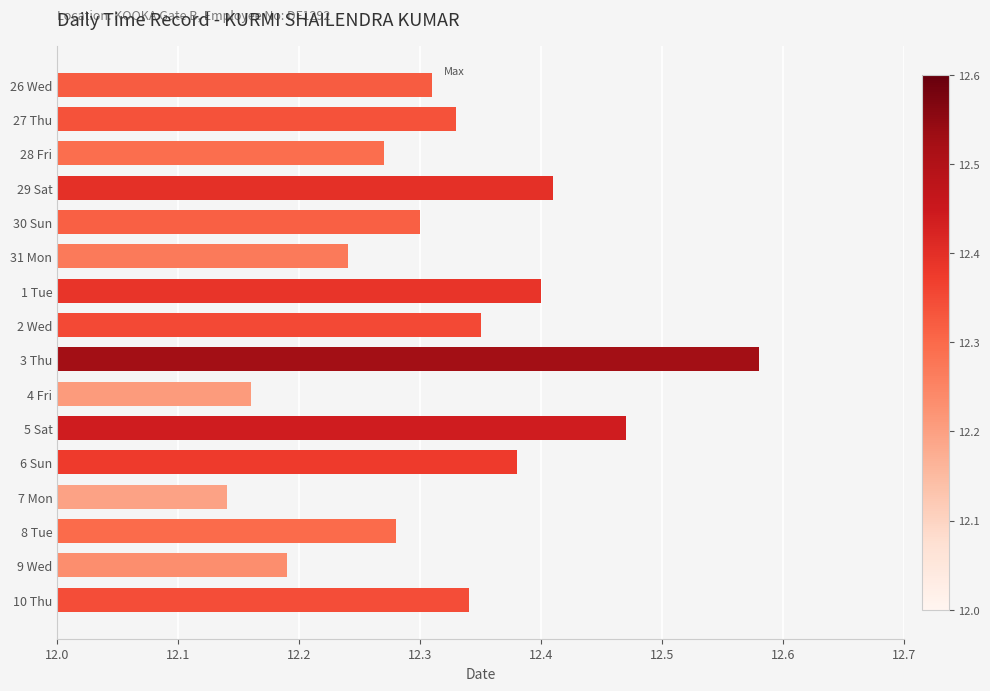

Which has a higher value, 29 Sat or 3 Thu?

3 Thu